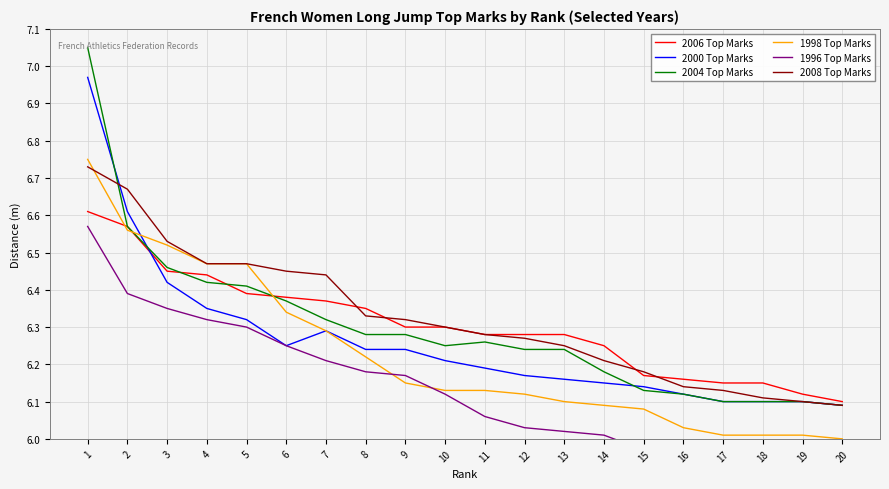

Between which two adjacent categories do 1998 Top Marks and 2006 Top Marks first intersect?

1 and 2